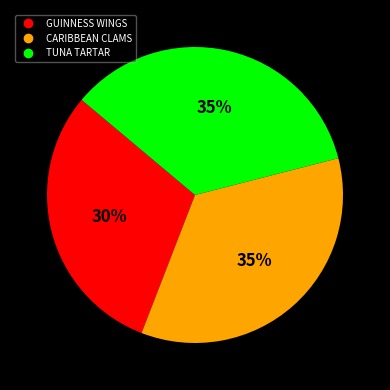

To the nearest percent, what is the difference between the TUNA TARTAR and GUINNESS WINGS slice percentages?

5%